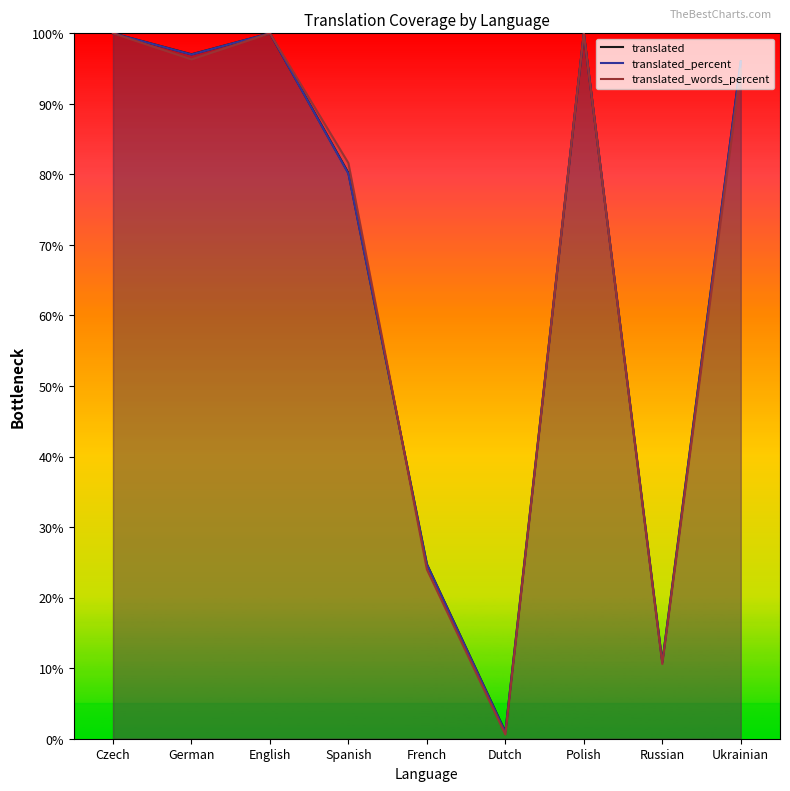

What is the greatest value displayed?

100.0